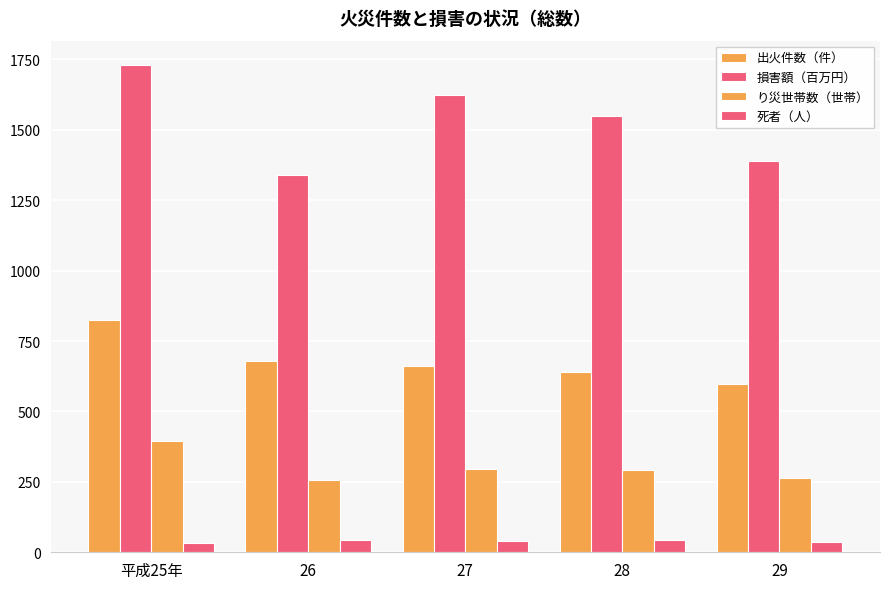

List the series in order of their peak value, lowest first.

死者（人）, り災世帯数（世帯）, 出火件数（件）, 損害額（百万円）